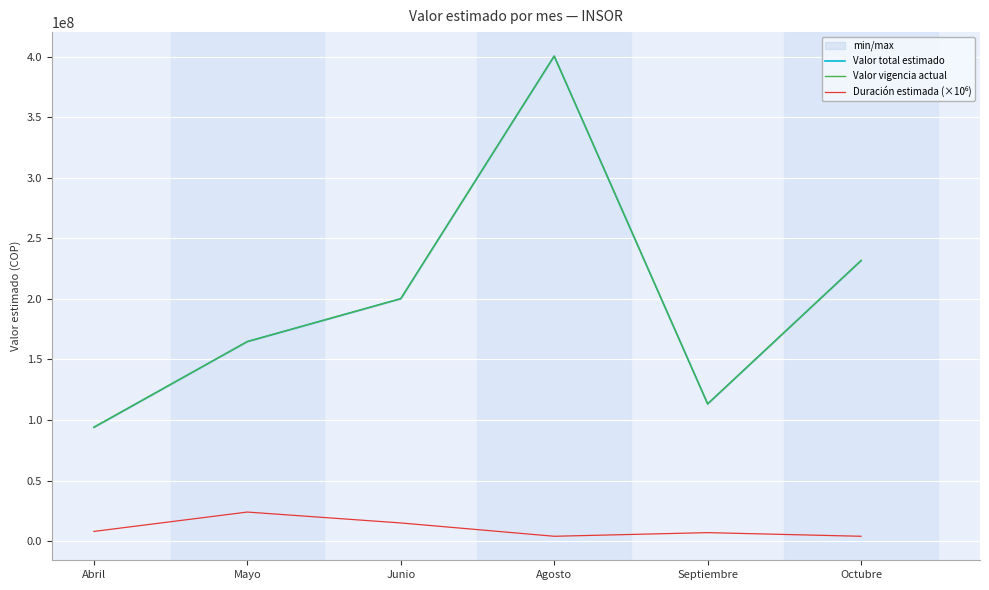

Reading right to left, transcribe all the data shown in this chart.

Valor total estimado: Octubre=231672208	Septiembre=113331034	Agosto=400535489	Junio=200203731	Mayo=164785381	Abril=94007584
Valor vigencia actual: Octubre=231672208	Septiembre=113331034	Agosto=400535489	Junio=200203731	Mayo=164785381	Abril=94007584
Duración estimada (×10⁶): Octubre=4000000	Septiembre=7000000	Agosto=4000000	Junio=15000000	Mayo=24000000	Abril=8000000